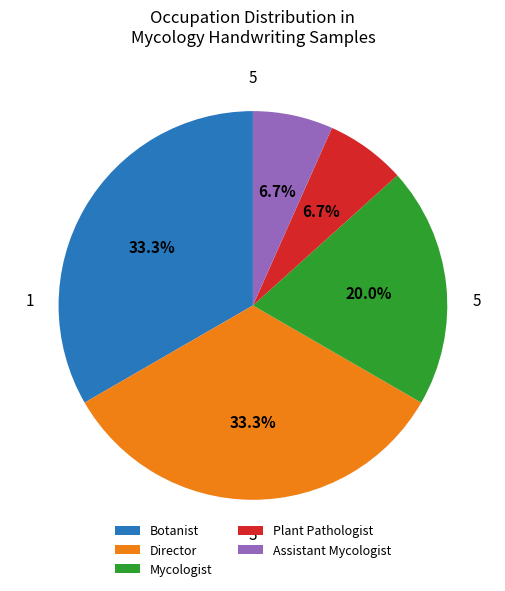

The Mycologist slice represents 26% of the pie. True or false?

False